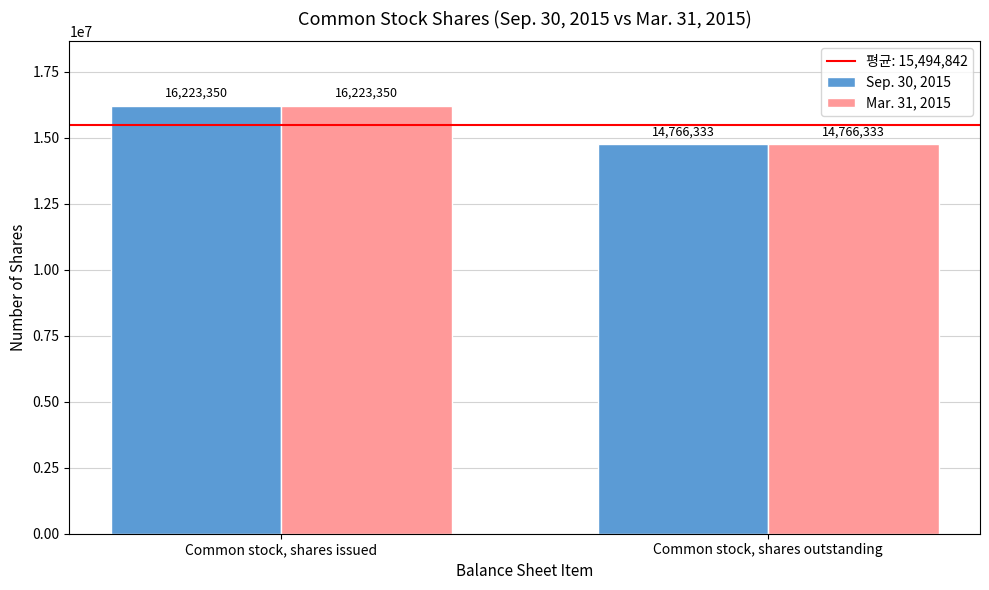

Reading left to right, transcribe all the data shown in this chart.

Sep. 30, 2015: Common stock, shares issued=16223350	Common stock, shares outstanding=14766333
Mar. 31, 2015: Common stock, shares issued=16223350	Common stock, shares outstanding=14766333